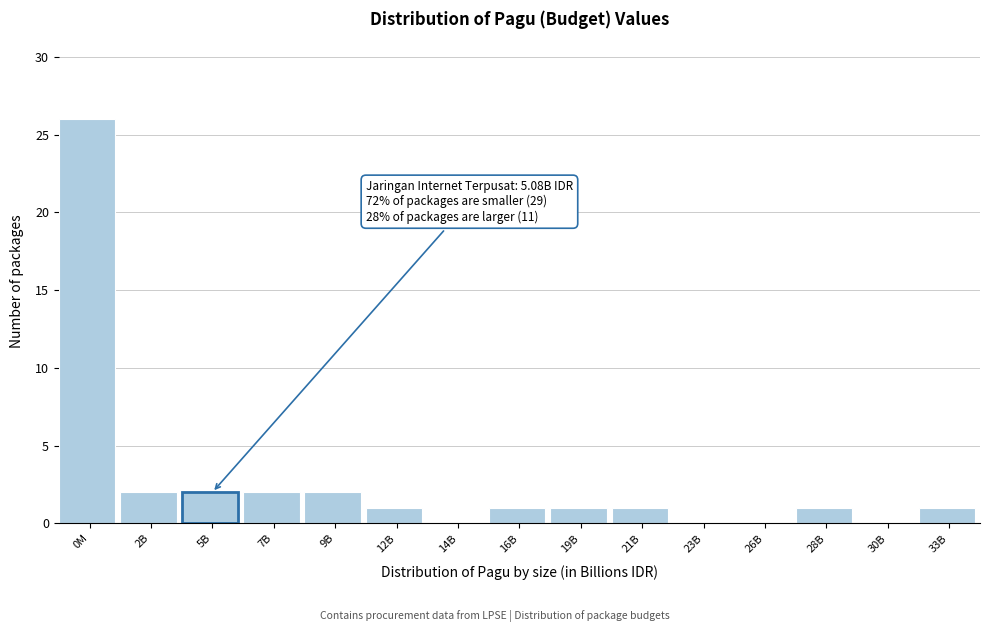

Reading right to left, list all the values displayed in this chart.

33B=1	30B=0	28B=1	26B=0	23B=0	21B=1	19B=1	16B=1	14B=0	12B=1	9B=2	7B=2	5B=2	2B=2	0M=26